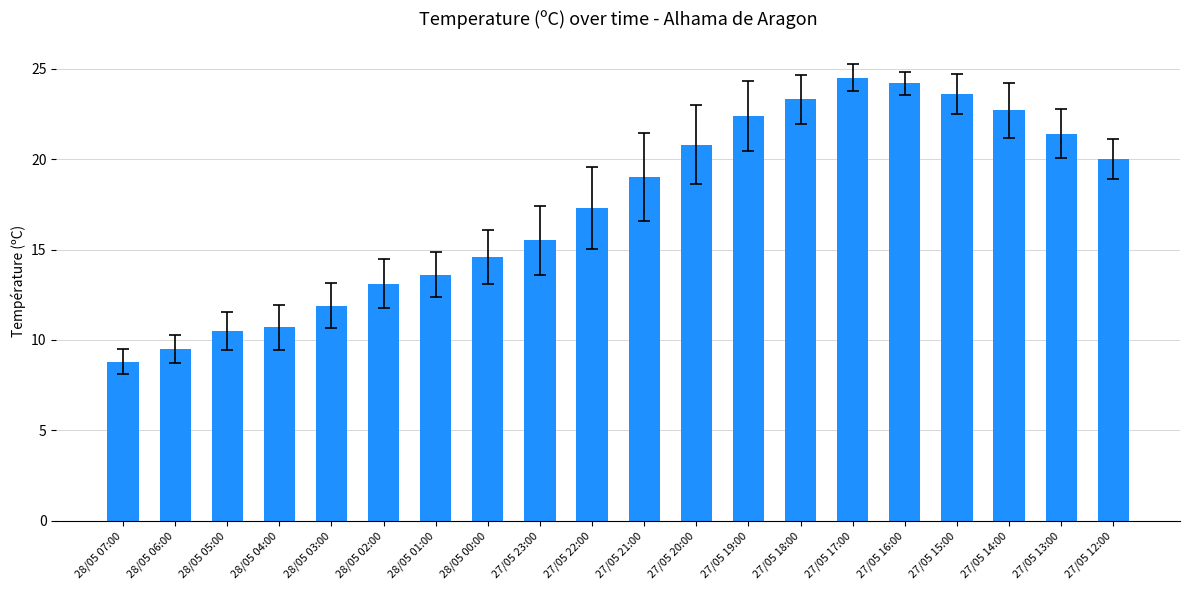

What is the smallest value displayed?

8.8